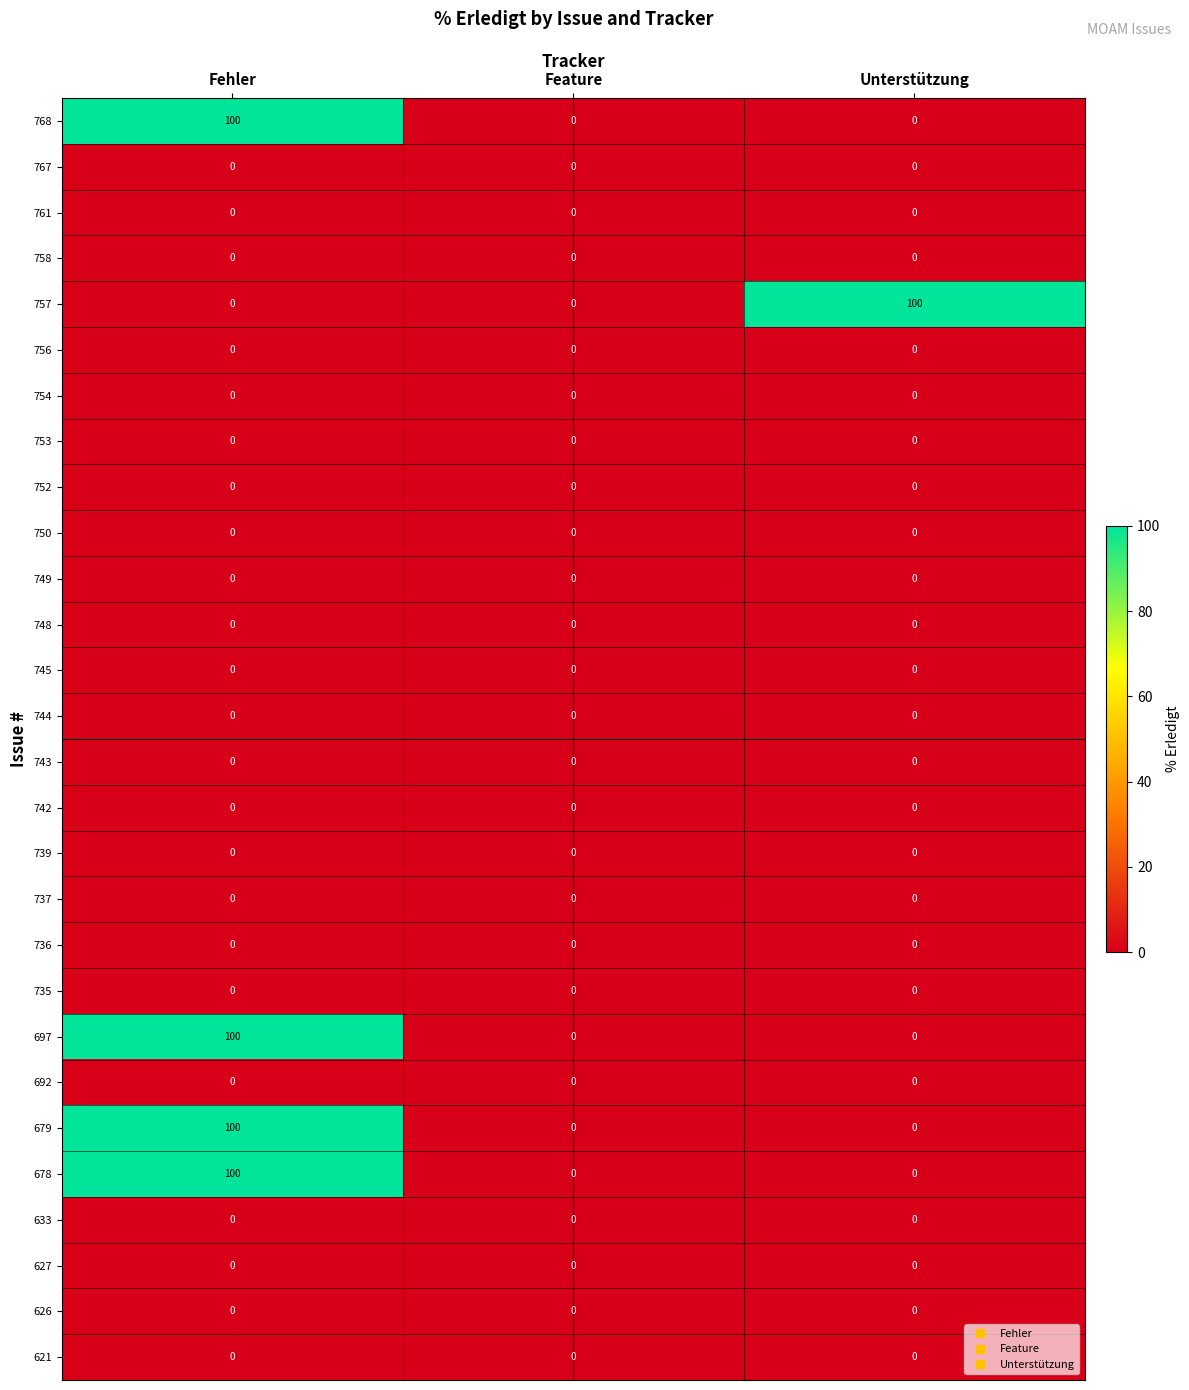

At which category is the sum across all series the highest?

Fehler